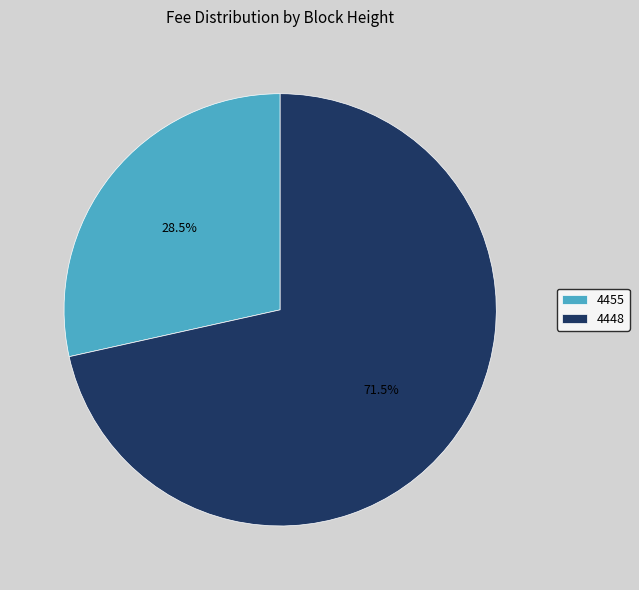

Approximately how many times larger is the value at 4455 compared to 4448?

0.4